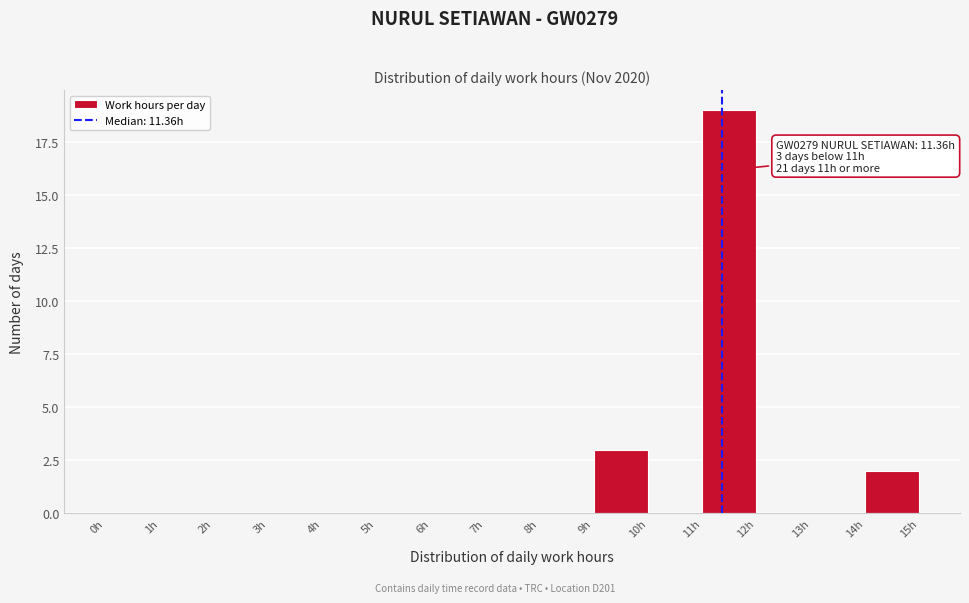

Over which range of the x-axis is the bar tallest?

11 to 12